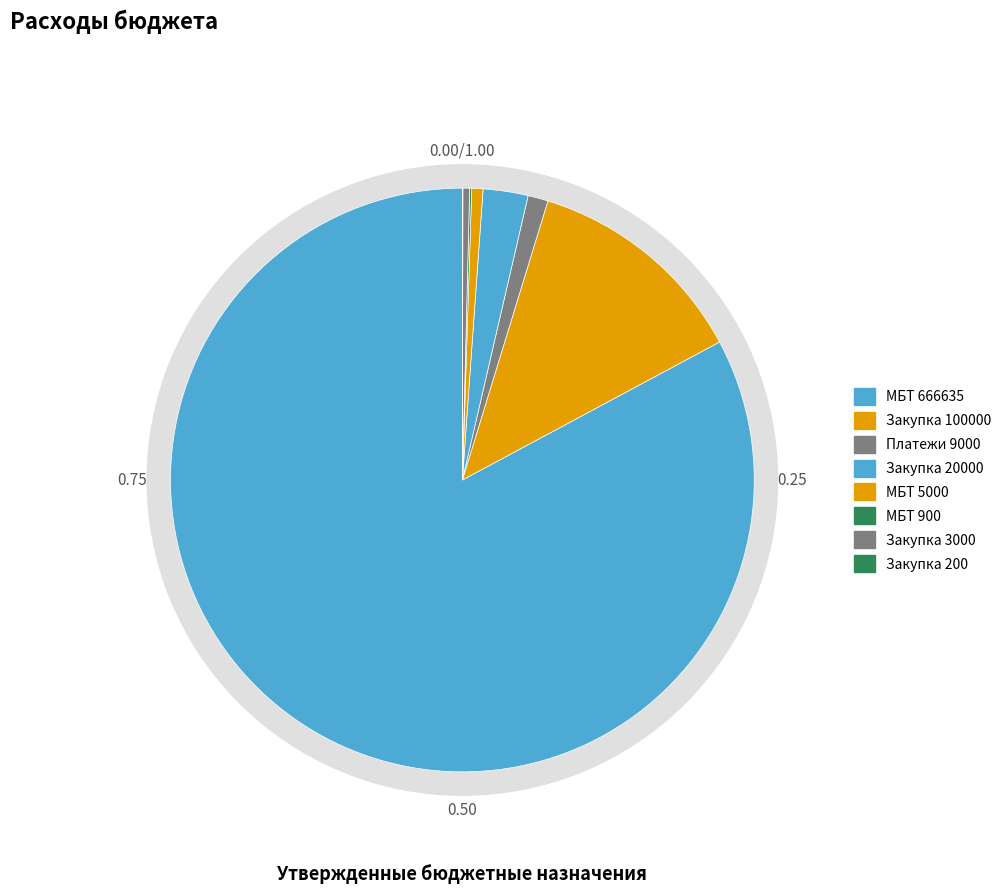

Is Иные межбюджетные трансферты (666635) the majority of the pie?

Yes